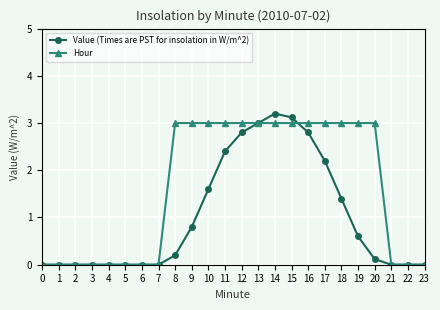

How many data points does each series have?

24